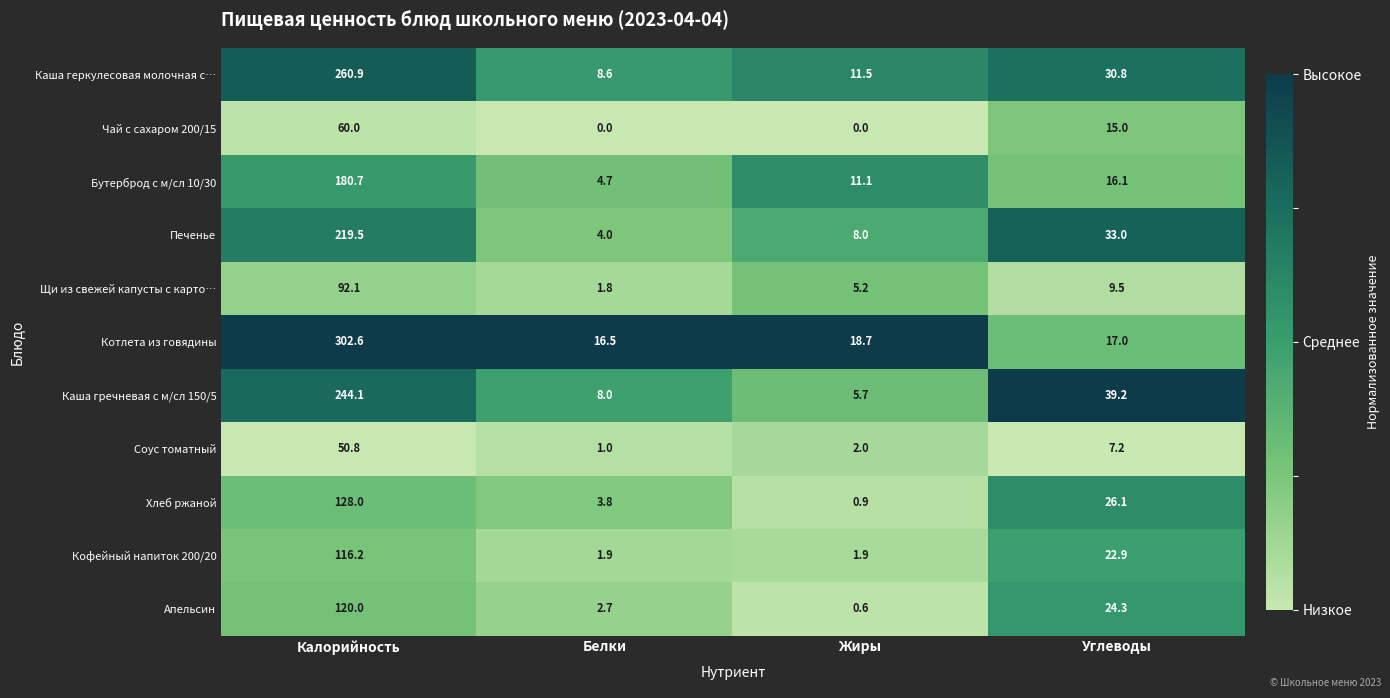

What value does the Бутерброд с м/сл 10/30 series have at Жиры?

11.1